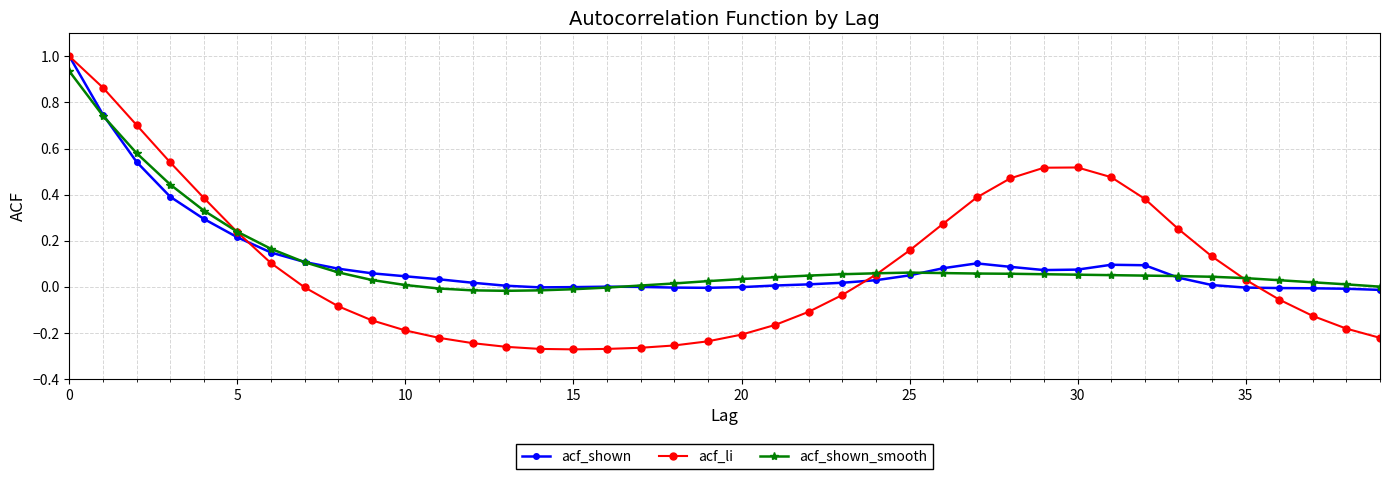

Which series has the widest spread of values?

acf_li